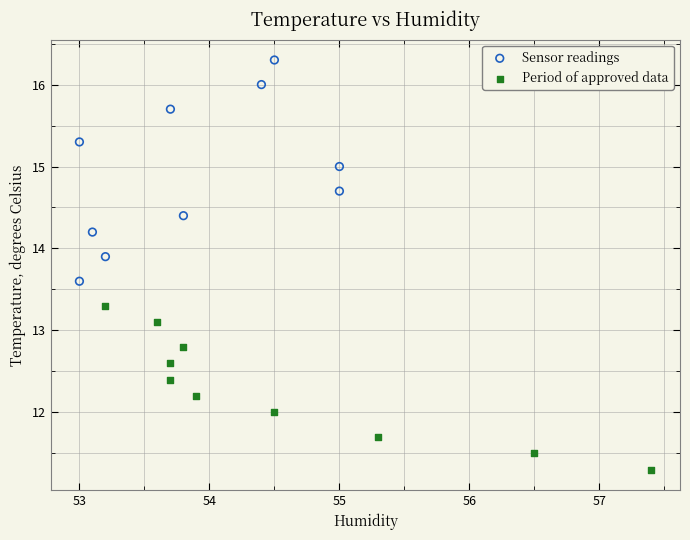

Which series has the largest Y range (max minus min)?

Sensor readings